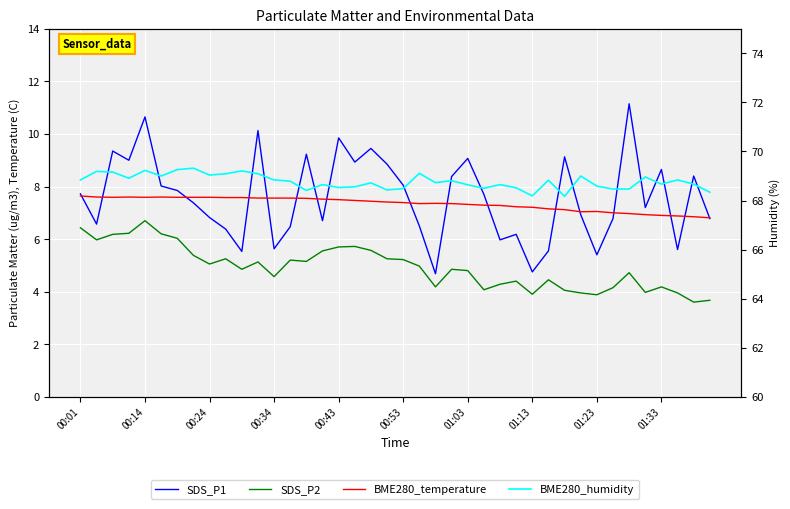

At which category does the chart reach its minimum across all series?

38